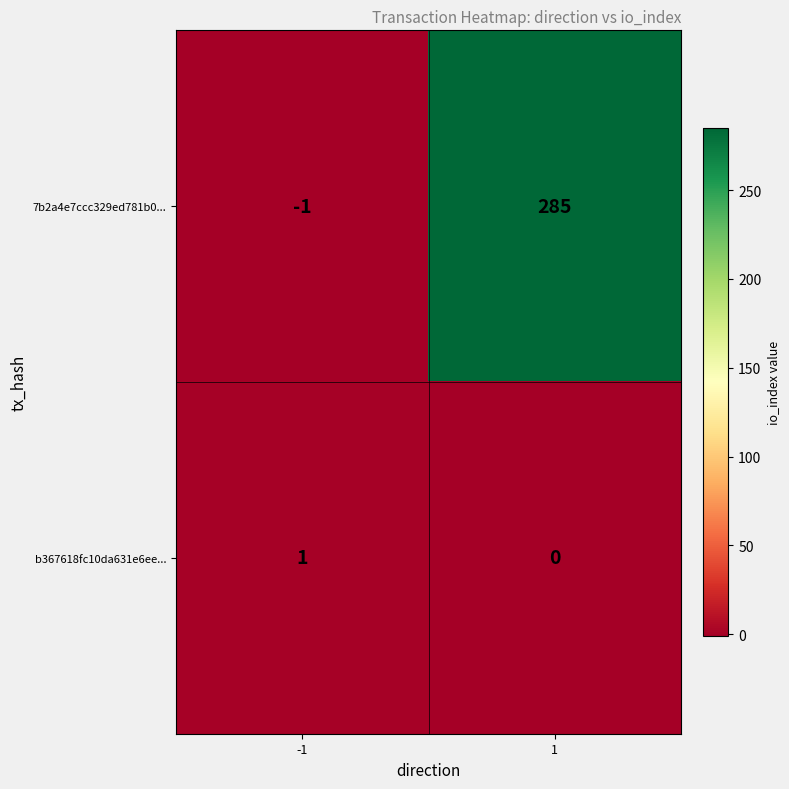

Reading left to right, transcribe all the data shown in this chart.

7b2a4e7ccc329ed781b0...: -1=-1	1=285
b367618fc10da631e6ee...: -1=1	1=0